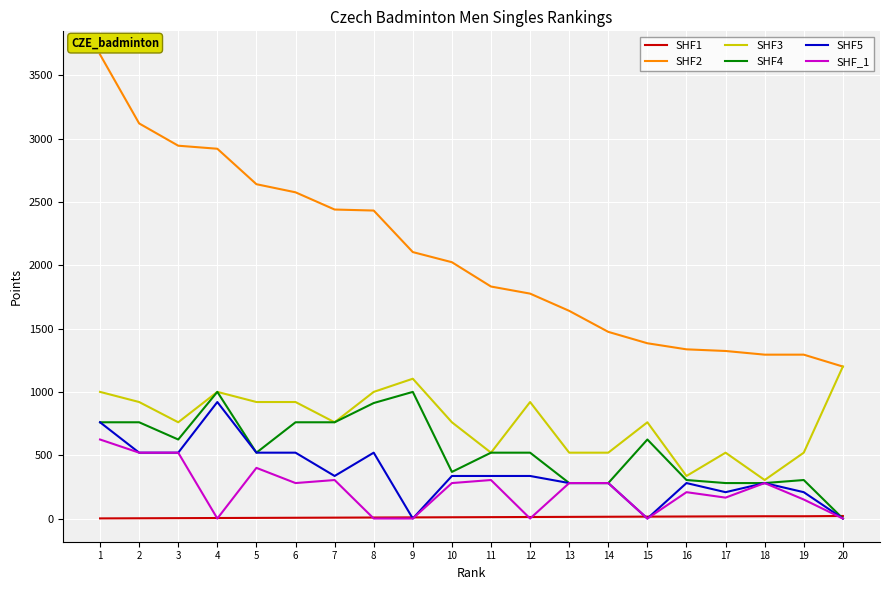

Is the value of SHF1 at 10 greater than the value of SHF4 at 19?

No